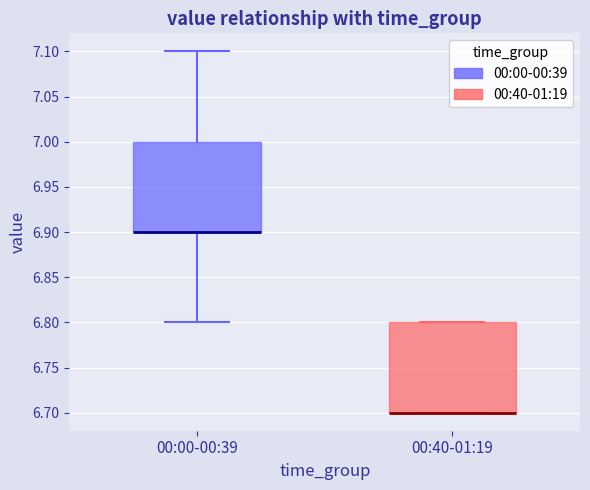

Where does the lower whisker of the box for 00:00-00:39 end on the y-axis? The values are not printed on the chart, so give them approximately, as read against the axis.

6.8